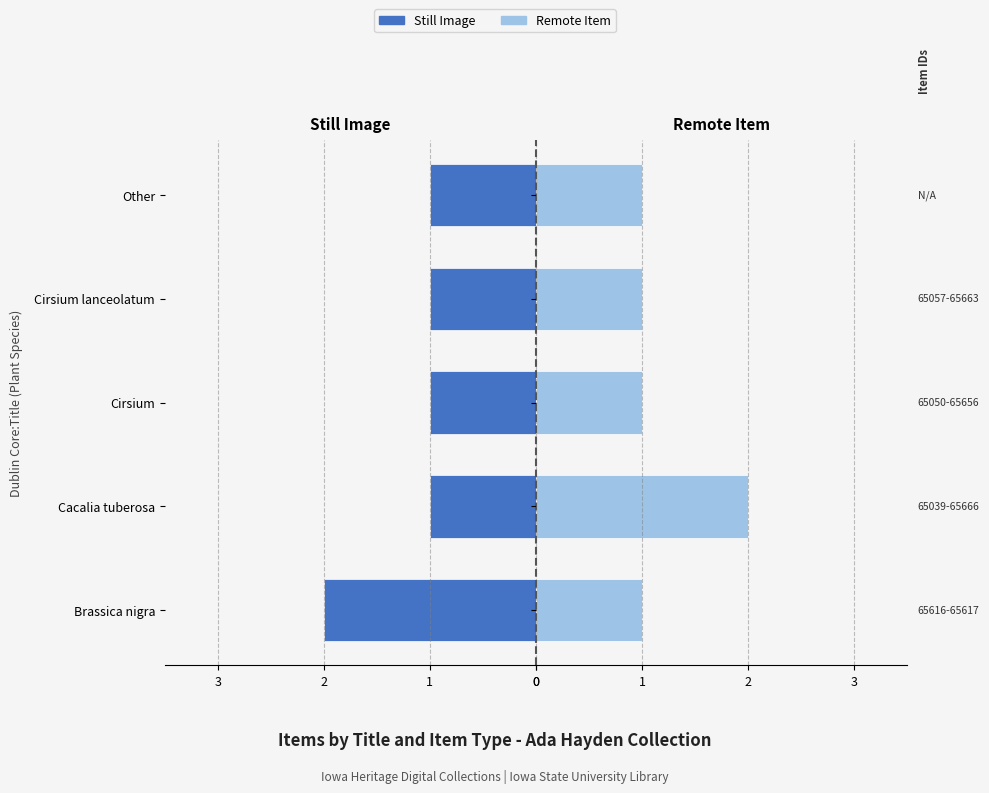

What is the value of the Still Image bar at the 4th from the left?

1